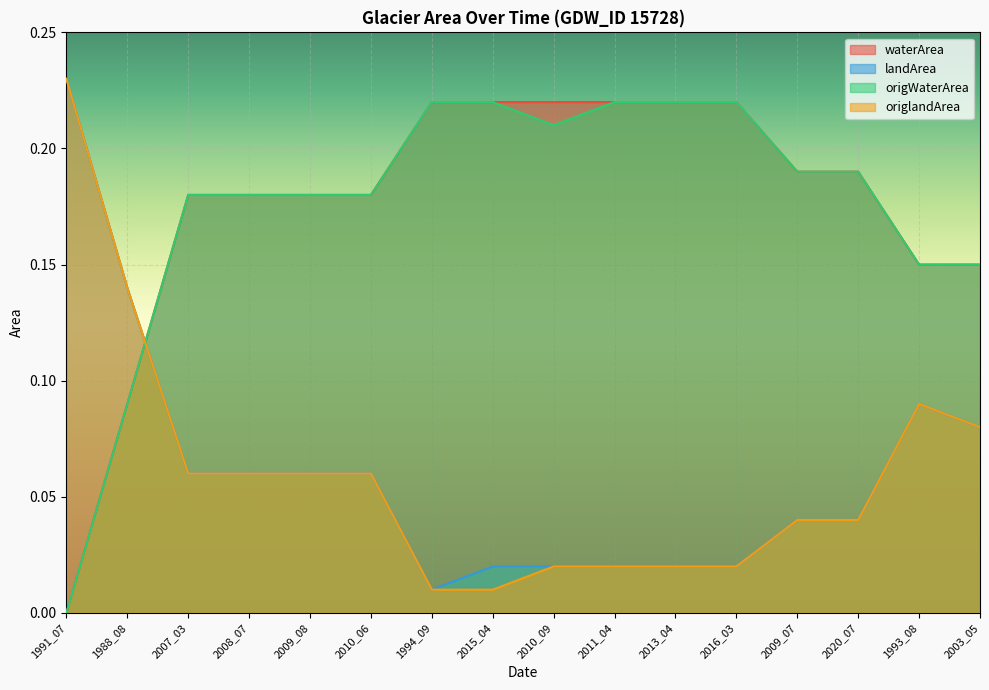

What is the label of the 16th point from the left?

2003_05